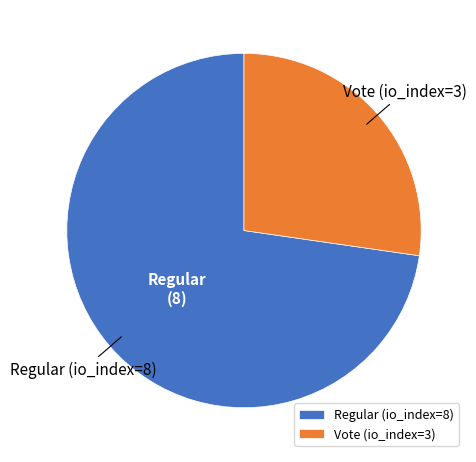

Is there a majority slice in this chart?

Yes